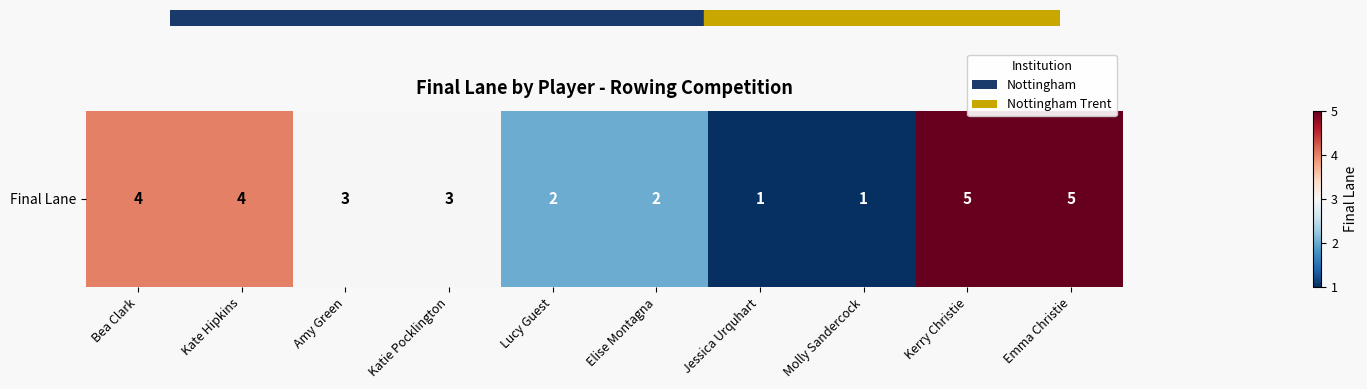

At which category does the chart reach its minimum across all series?

Jessica Urquhart